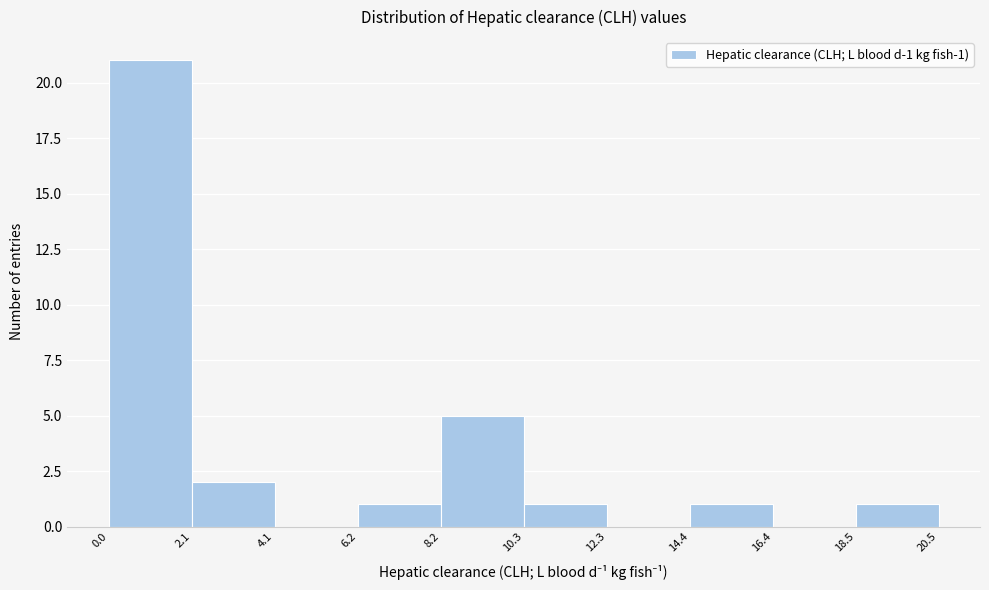

Over which range of the x-axis is the bar tallest?

0.0 to 2.1